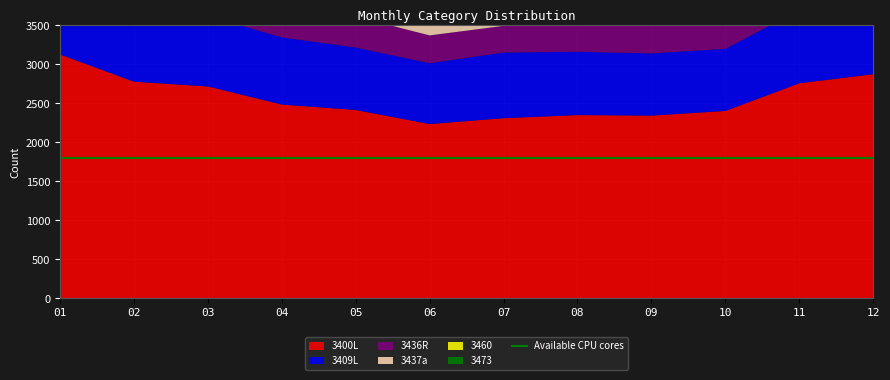

Reading left to right, list all the values displayed in this chart.

3400L: 01=3127	02=2778	03=2717	04=2485	05=2415	06=2235	07=2310	08=2350	09=2343	10=2403	11=2758	12=2874
3409L: 01=1061	02=905	03=903	04=861	05=801	06=780	07=842	08=811	09=798	10=796	11=939	12=965
3436R: 01=499	02=479	03=438	04=365	05=397	06=356	07=341	08=399	09=396	10=352	11=457	12=434
3437a: 01=332	02=306	03=284	04=247	05=262	06=216	07=227	08=215	09=255	10=239	11=277	12=319
3460: 01=440	02=382	03=387	04=367	05=344	06=344	07=349	08=324	09=321	10=390	11=409	12=447
3473: 01=400	02=387	03=363	04=334	05=299	06=279	07=277	08=298	09=288	10=342	11=344	12=353